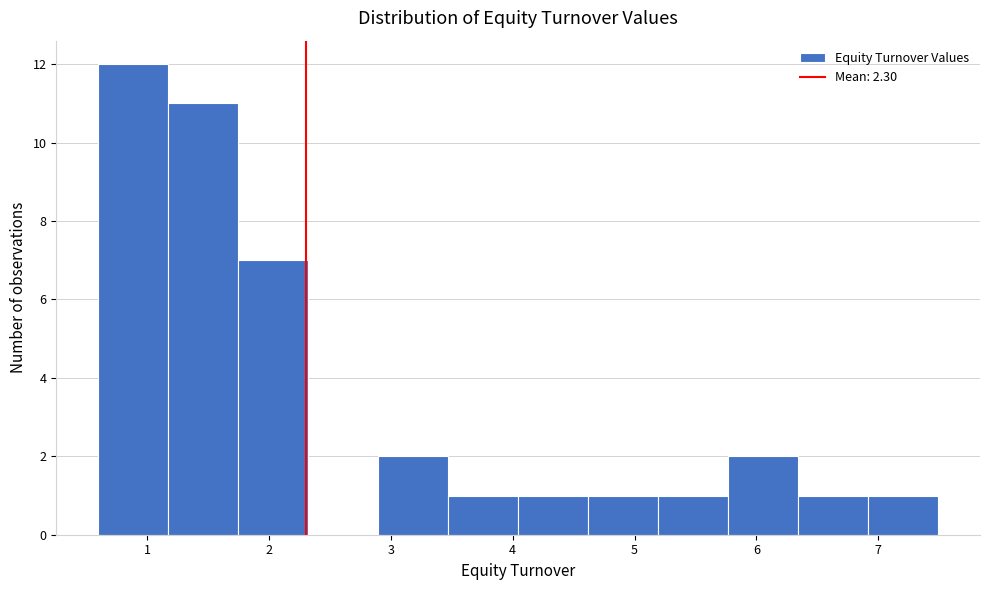

Reading left to right, list every bar in this chart as the range it spans on the x-axis followed by its height. Neither the bar edges nor the heights are printed on the chart, so give them approximately, as read against the axes.

0.6 to 1.2: 12
1.2 to 1.7: 11
1.7 to 2.3: 7
2.3 to 2.9: 0
2.9 to 3.5: 2
3.5 to 4.0: 1
4.0 to 4.6: 1
4.6 to 5.2: 1
5.2 to 5.8: 1
5.8 to 6.3: 2
6.3 to 6.9: 1
6.9 to 7.5: 1